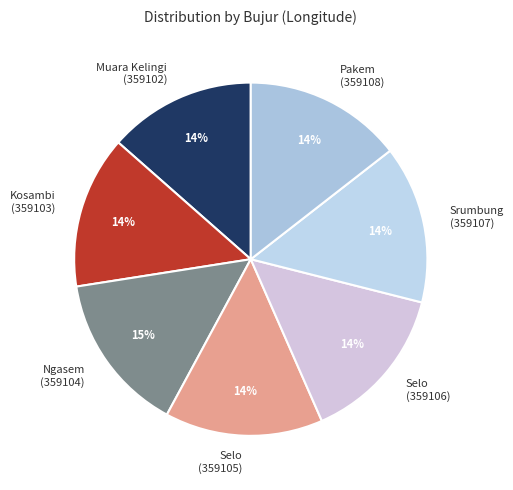

How many slices are in this pie chart?

7